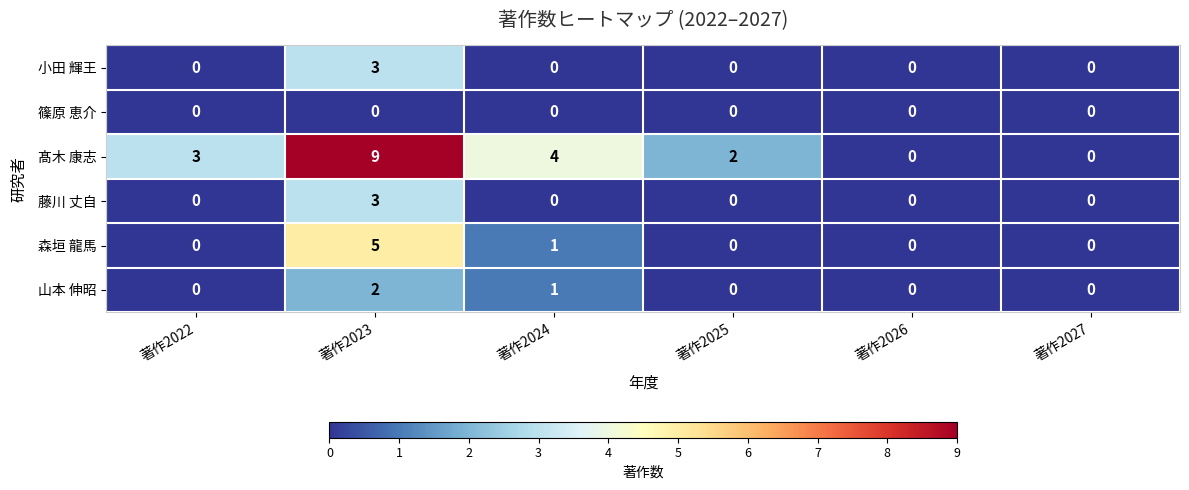

How many distinct data groups are displayed?

6